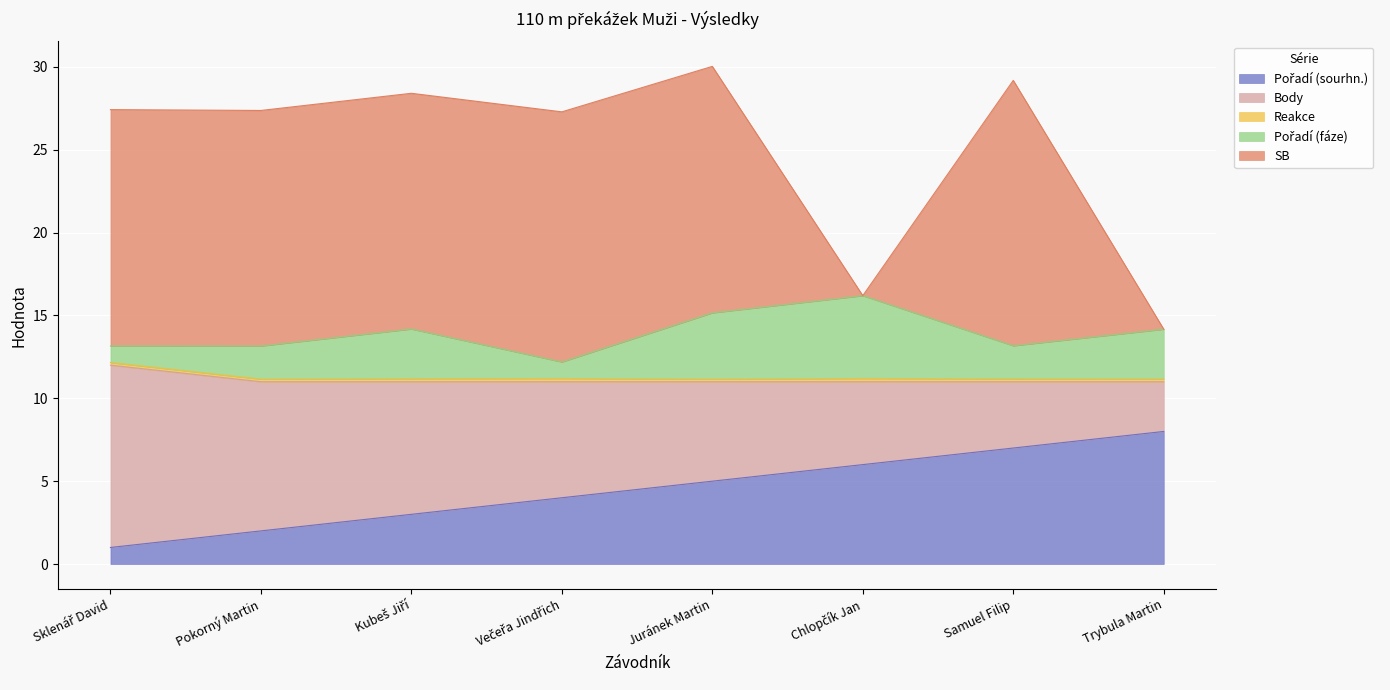

Between Chlopčík Jan and Večeřa Jindřich, which is larger?

Chlopčík Jan